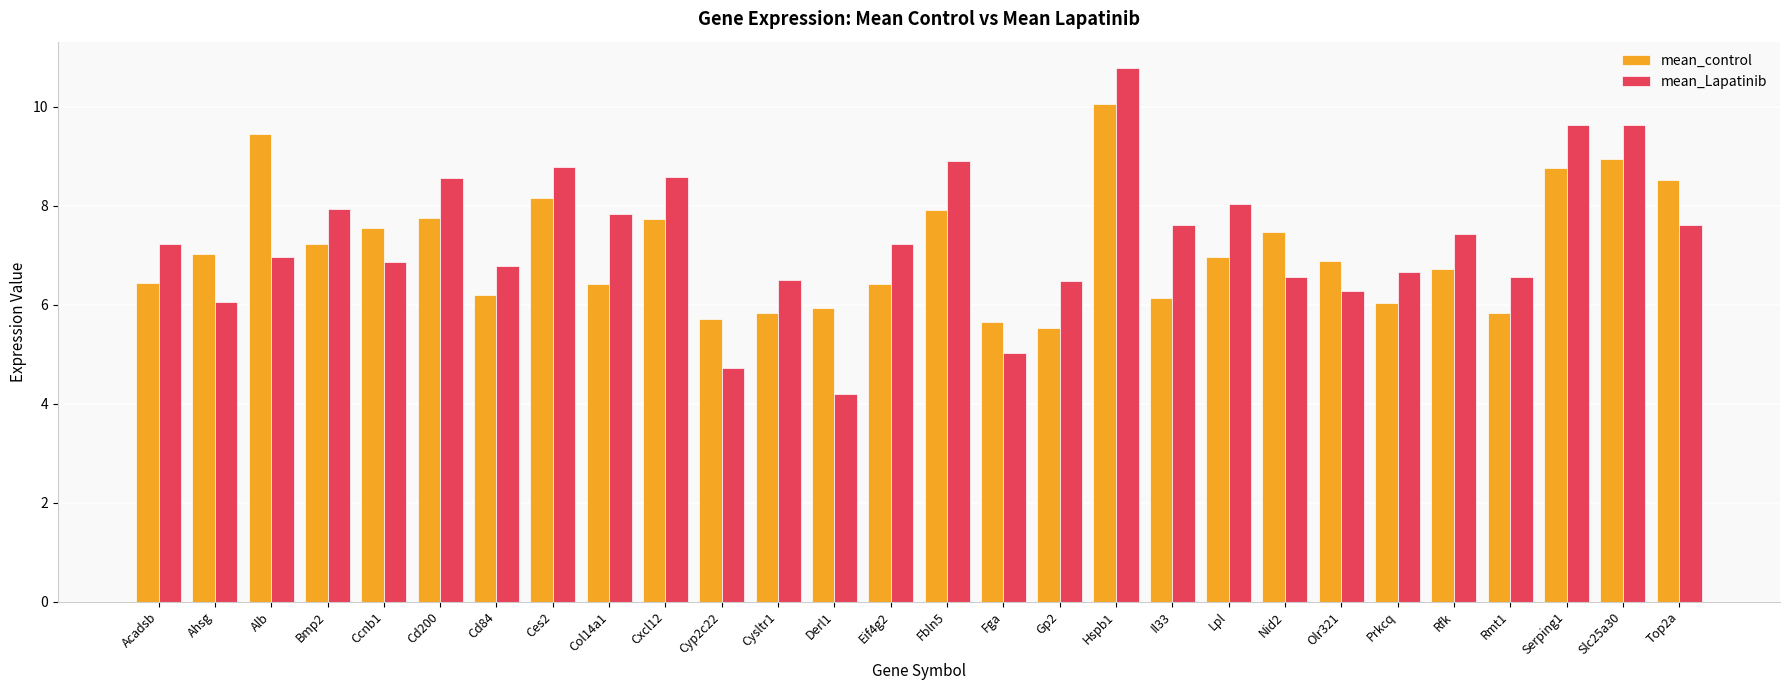

What are all the series names shown in the legend?

mean_control, mean_Lapatinib